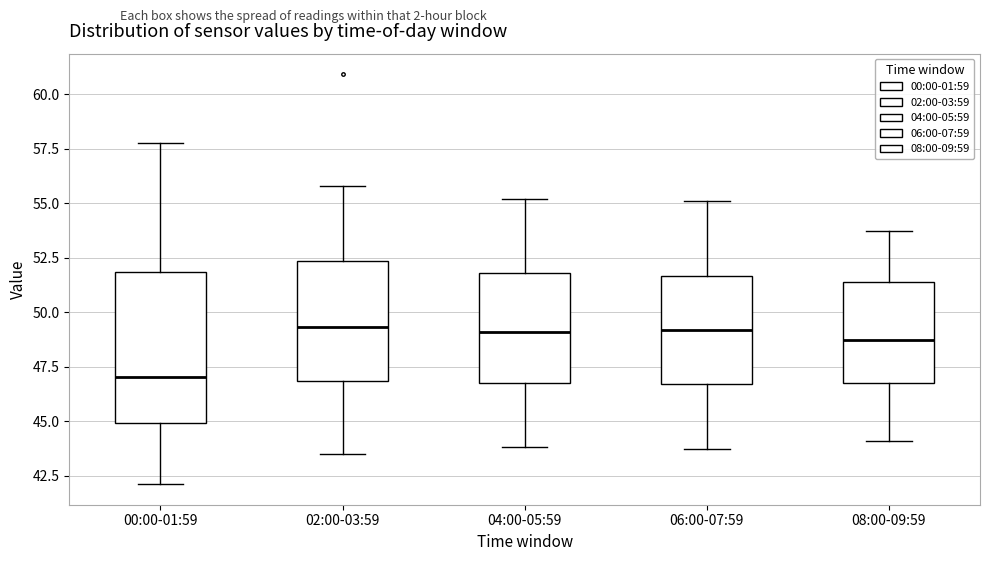

Reading left to right, read every box against the y-axis: the position of its median line, the range the box covers, and the ends of its whiskers. The values are not printed on the chart, so give them approximately, as read against the axis.

00:00-01:59: median 47.0, box 45.0 to 52.0, whiskers 42.0 to 58.0
02:00-03:59: median 49.5, box 47.0 to 52.5, whiskers 43.5 to 56.0
04:00-05:59: median 49.0, box 47.0 to 52.0, whiskers 44.0 to 55.0
06:00-07:59: median 49.0, box 46.5 to 51.5, whiskers 43.5 to 55.0
08:00-09:59: median 48.5, box 47.0 to 51.5, whiskers 44.0 to 53.5